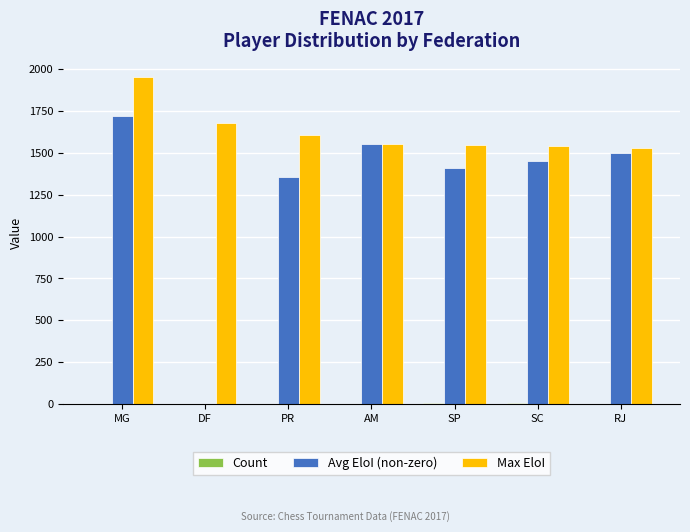

How many distinct data groups are displayed?

3